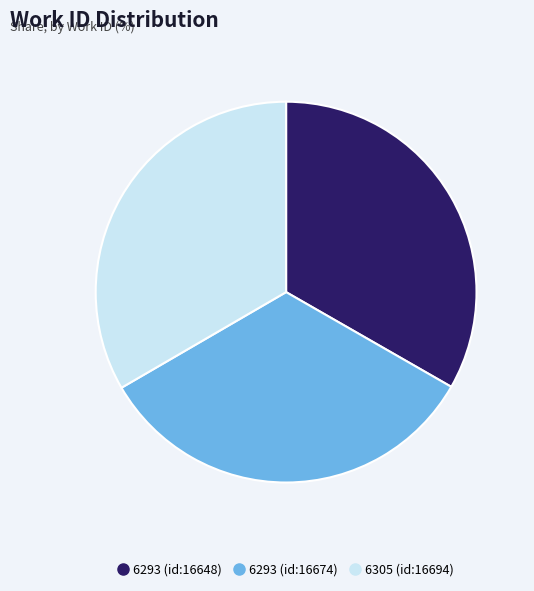

The 6293 (id:16648) slice represents 27% of the pie. True or false?

False